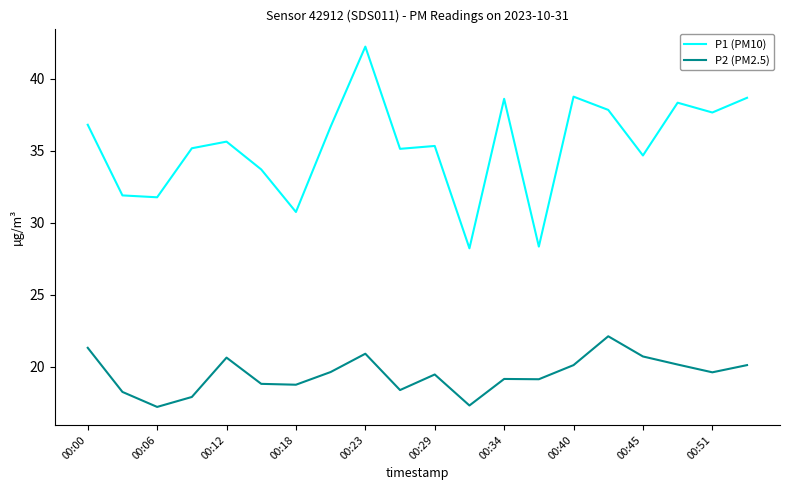

True or false: P1 (PM10) and P2 (PM2.5) cross at least once.

False